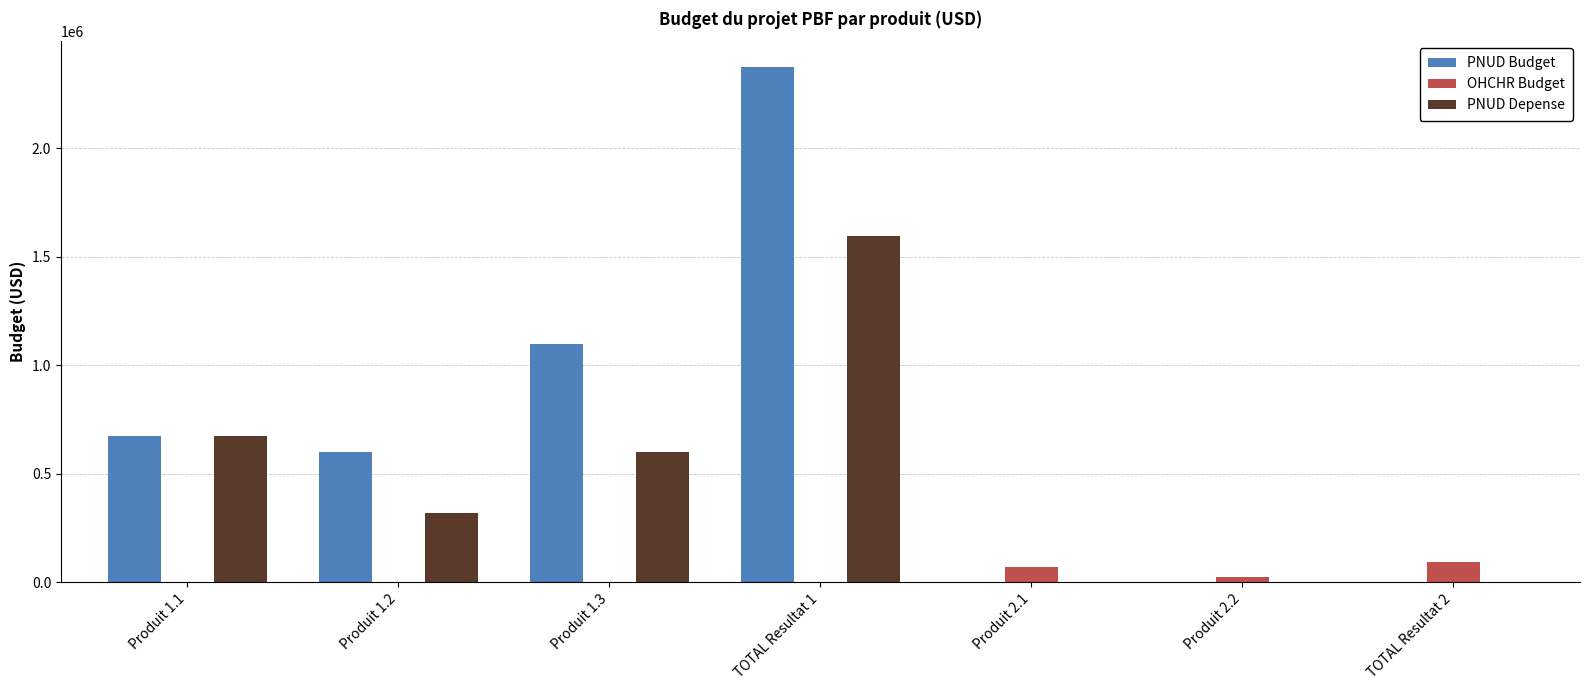

How many groups of bars are there?

7